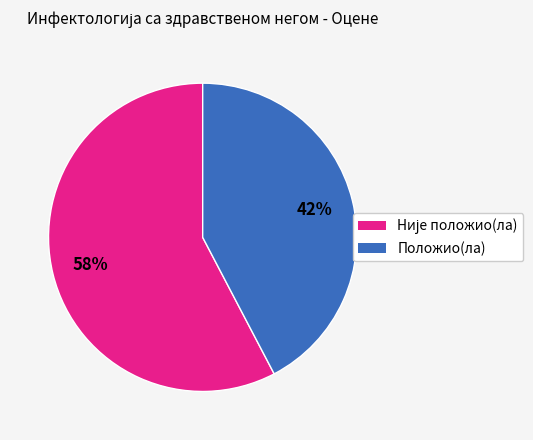

Which category has the smallest portion of the pie?

Положио(ла)